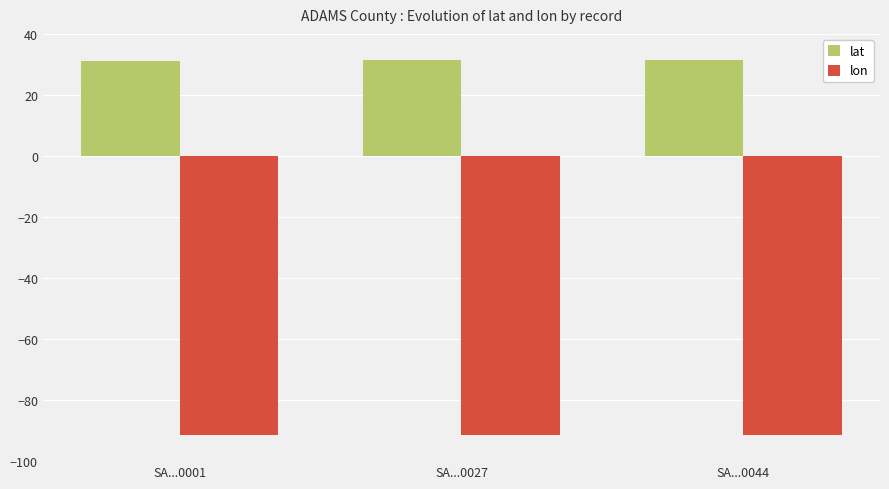

List the series in order of their overall mean, highest first.

lat, lon